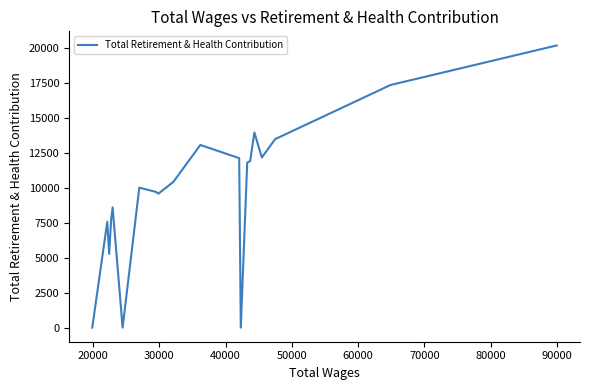

What is the difference between the maximum and minimum values?

20158